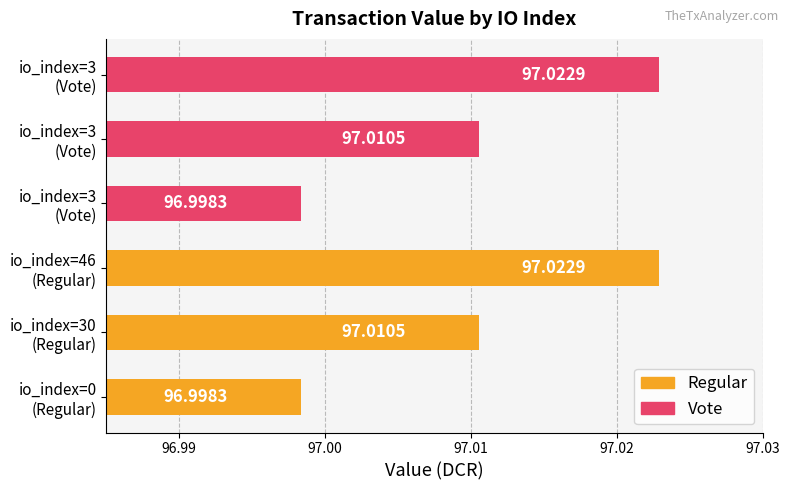

Where is Vote nearest to the value 97?

io_index=3 (Vote)